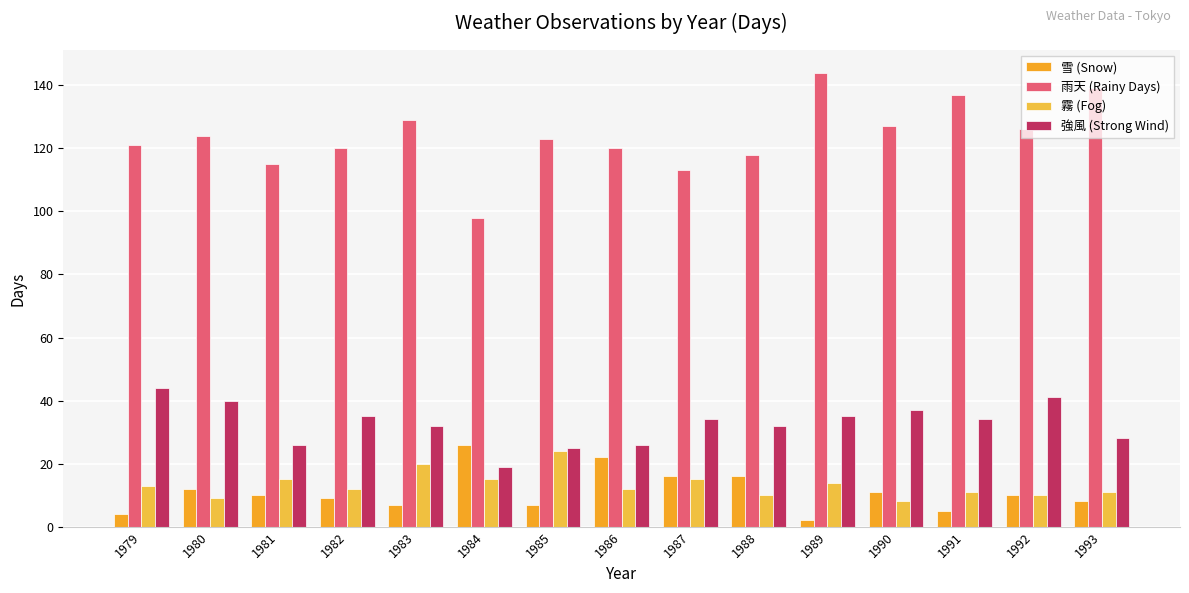

The value of 雨天 (Rainy Days) at 1979 is 35. True or false?

False